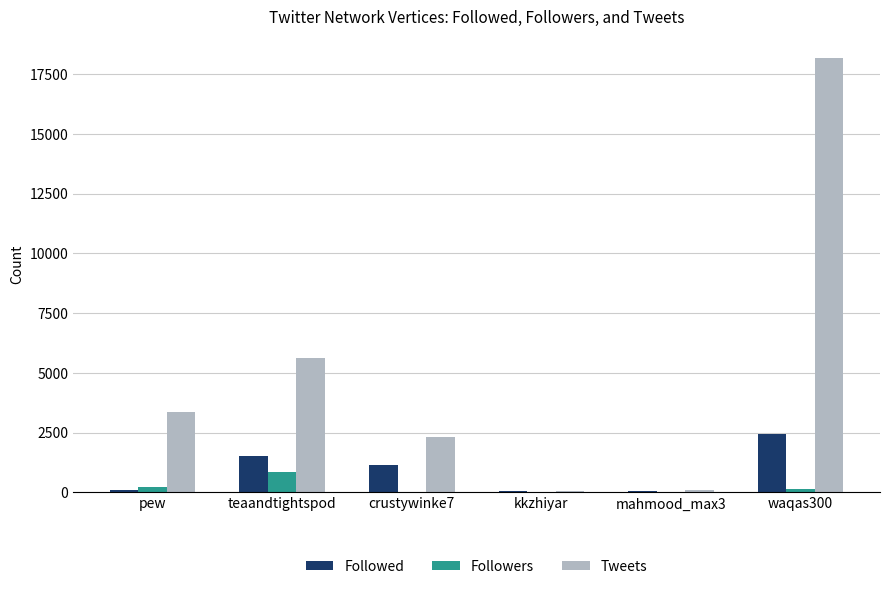

At which label is Followed closest to 1261?

crustywinke7